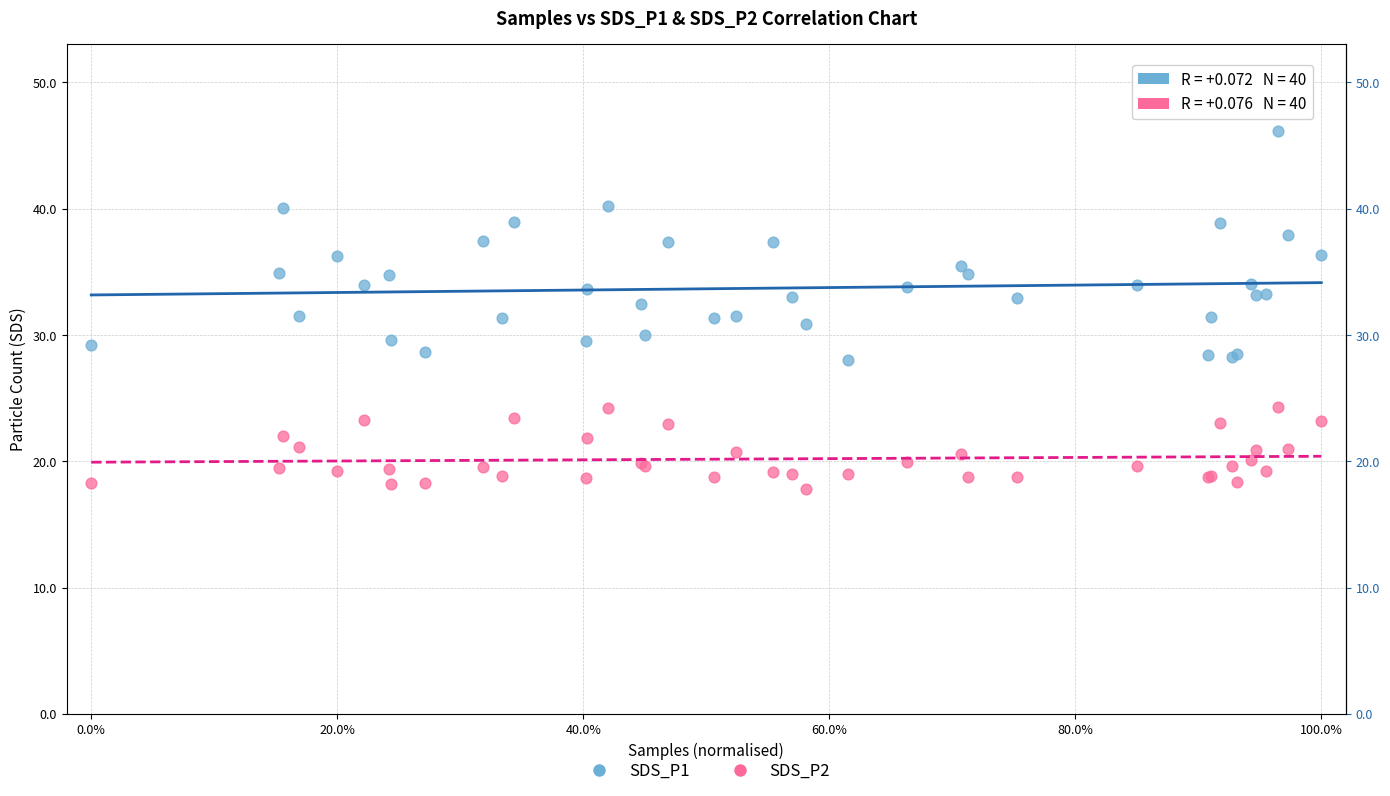

Which series reaches the minimum Y coordinate?

SDS_P2